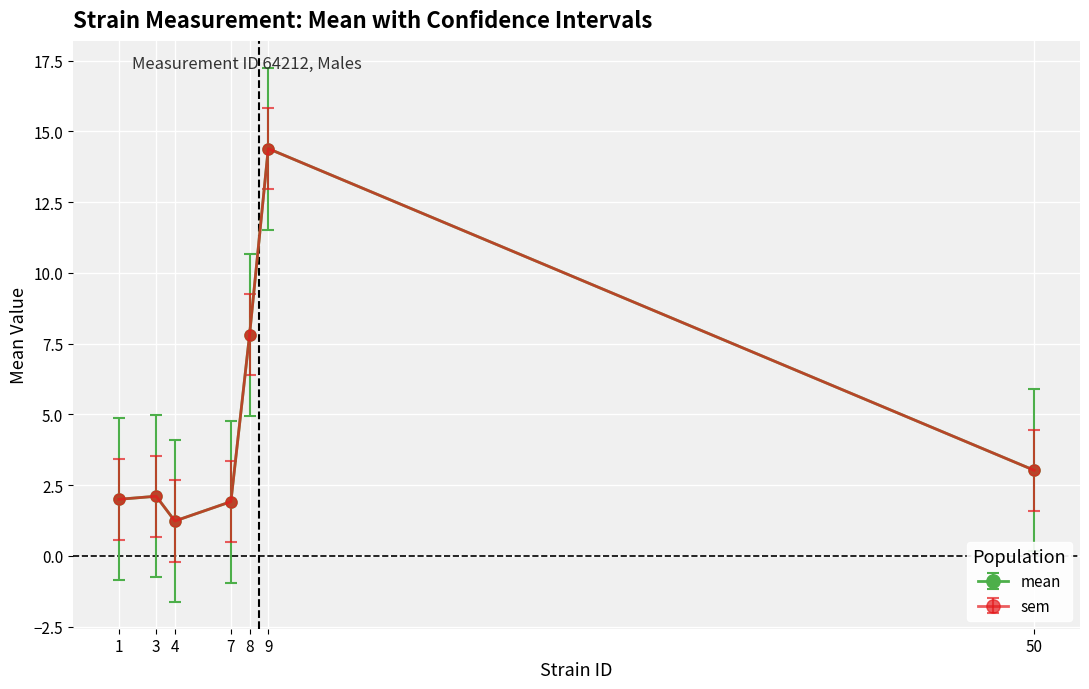

Which series has the largest range (max minus min)?

mean